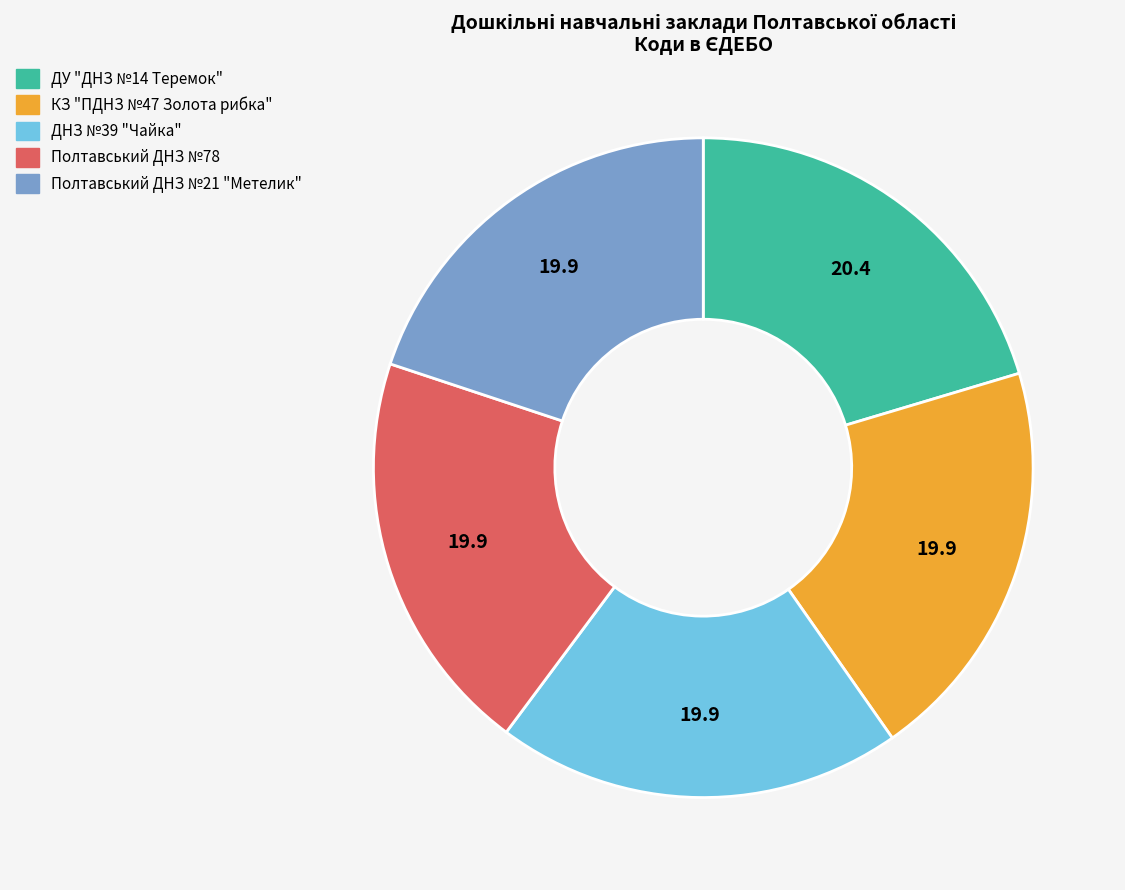

Is there any slice that represents more than half of the pie?

No